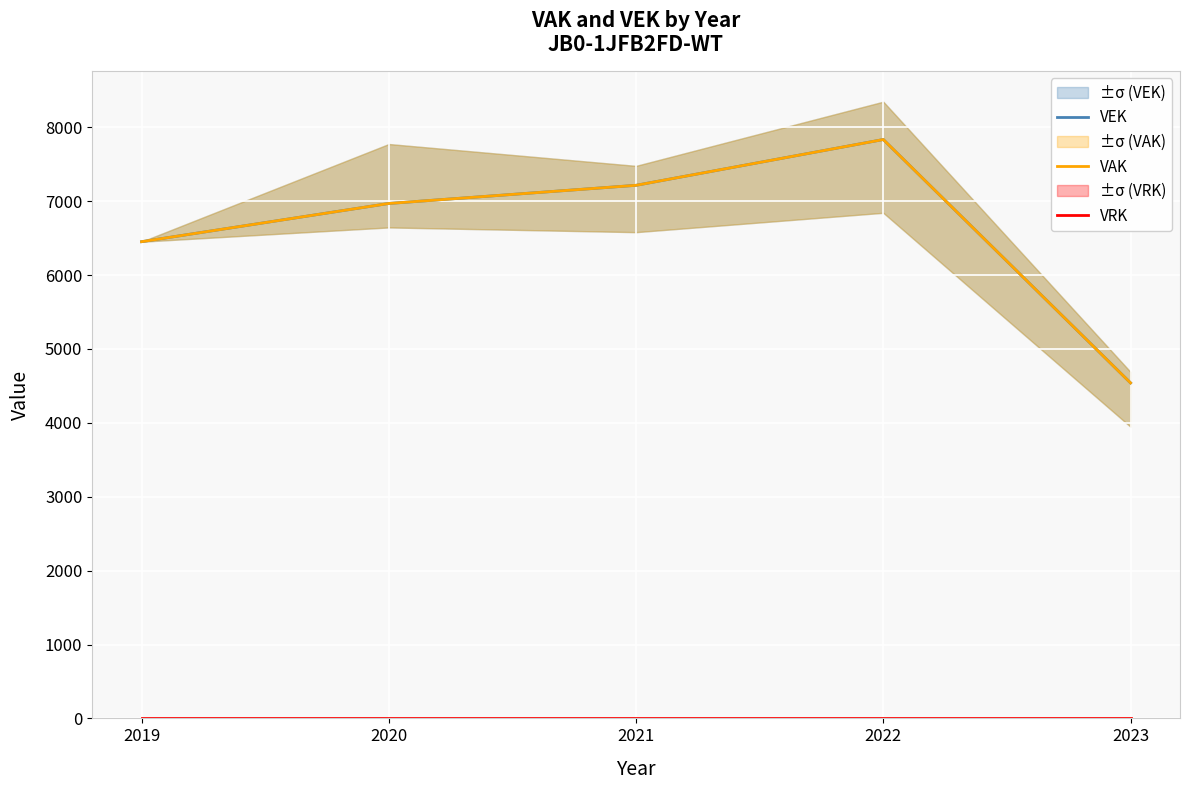

Where is the first local maximum for VEK?

2022